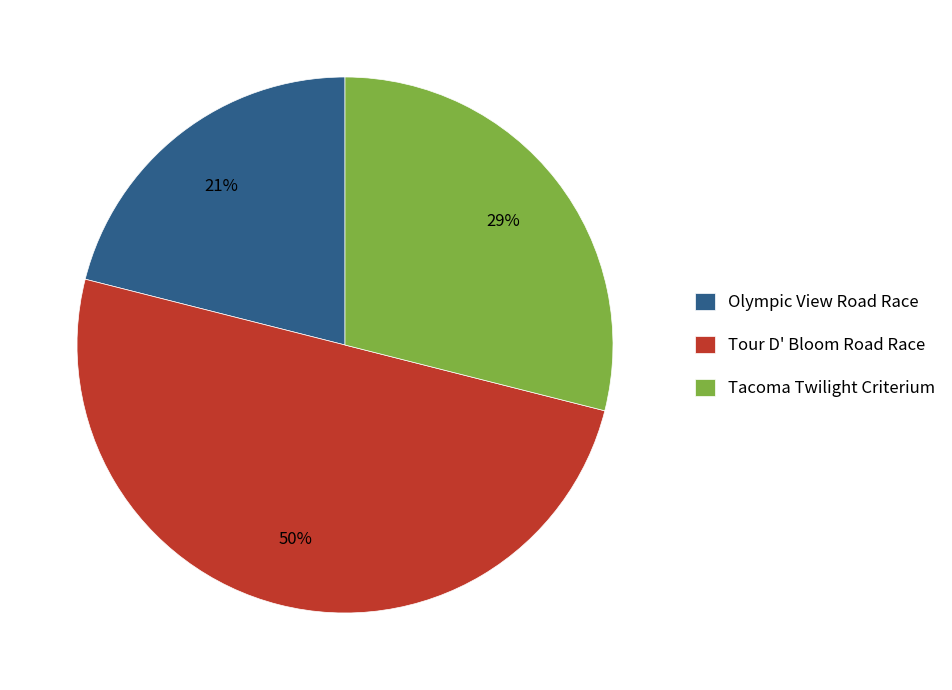

Is the sum of Tour D' Bloom Road Race and Tacoma Twilight Criterium greater than half?

Yes